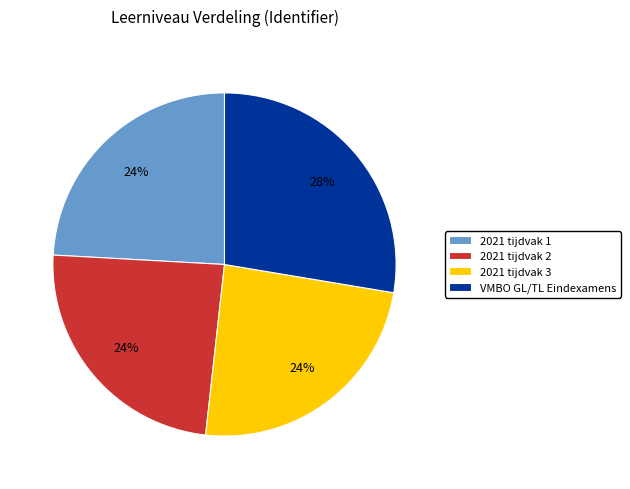

How many slices are in this pie chart?

4